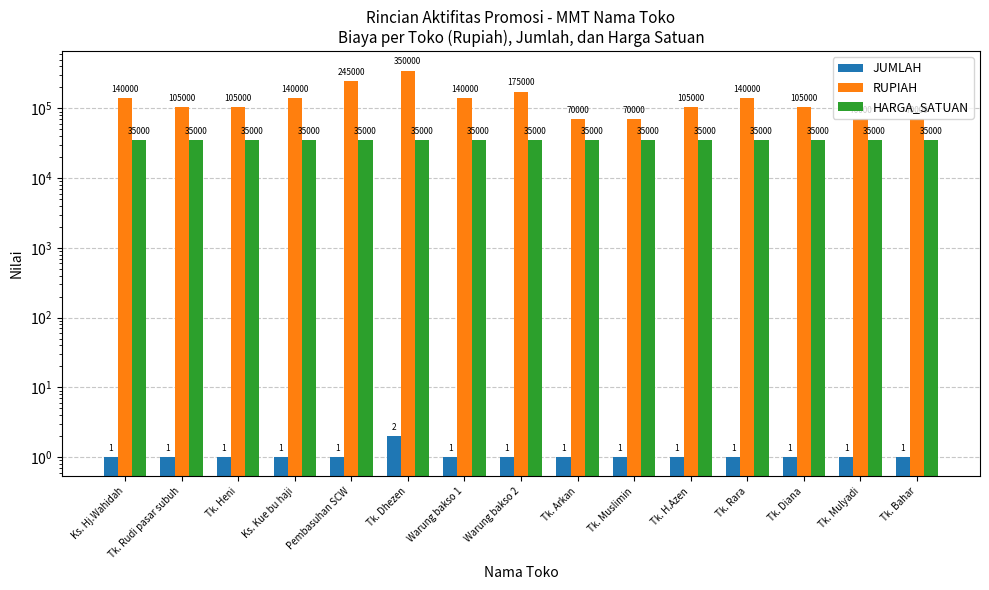

How many values in the JUMLAH series exceed 1?

1